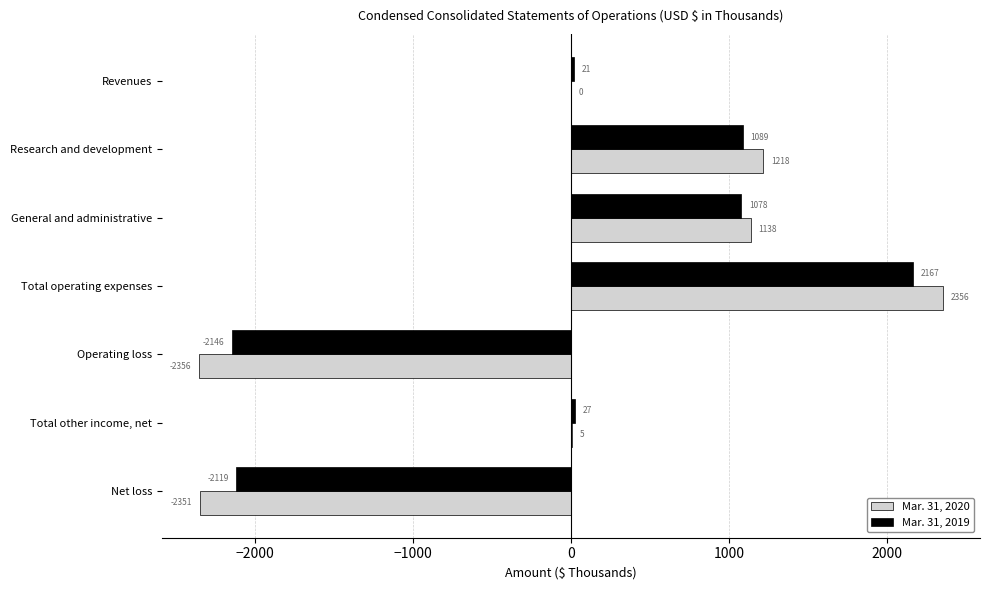

Which series changed the most between General and administrative and Total other income, net?

Mar. 31, 2020